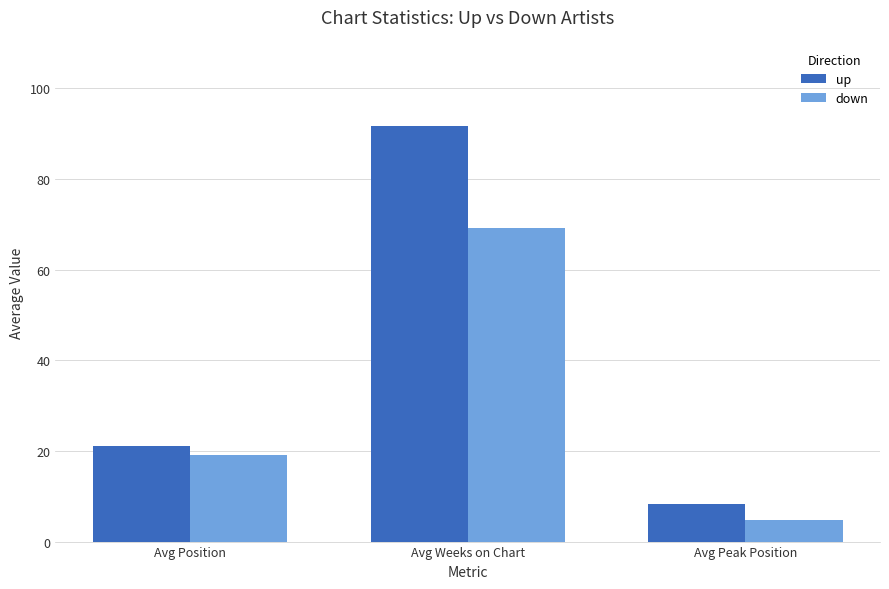

Reading left to right, list all the values displayed in this chart.

up: Avg Position=21.1	Avg Weeks on Chart=91.8	Avg Peak Position=8.4
down: Avg Position=19.1	Avg Weeks on Chart=69.2	Avg Peak Position=4.7